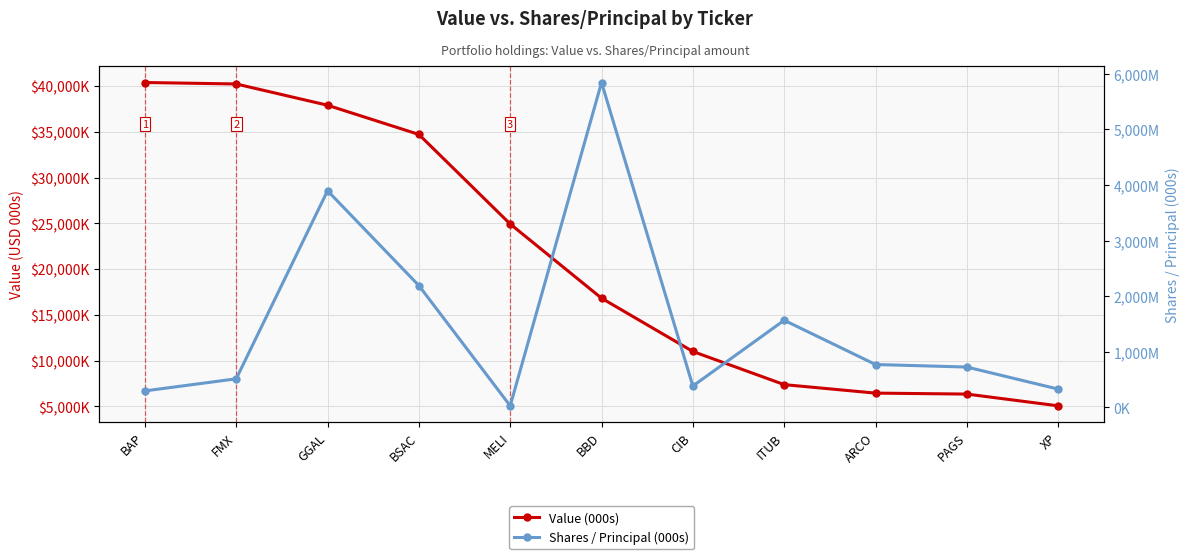

True or false: Shares / Principal (000s) has a value of 515231 at FMX.

True